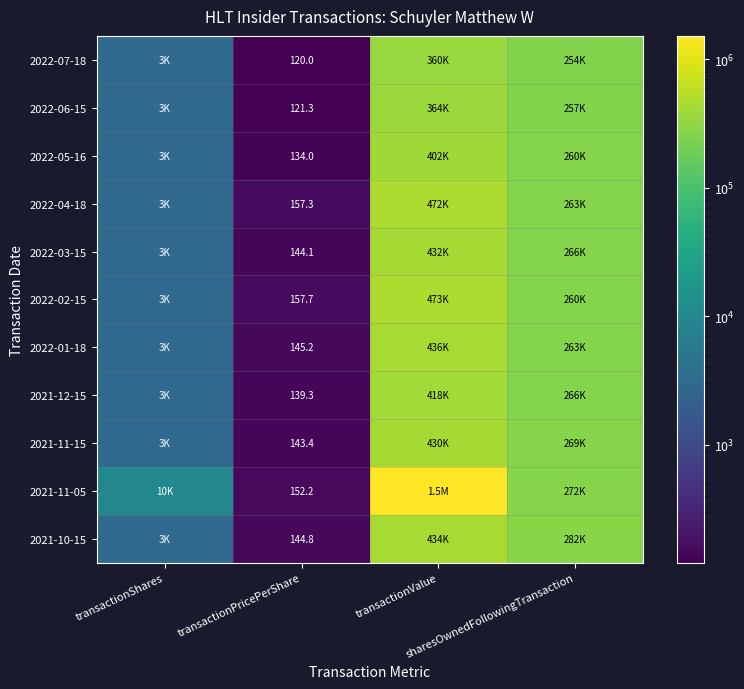

Count the number of categories in the chart.

4